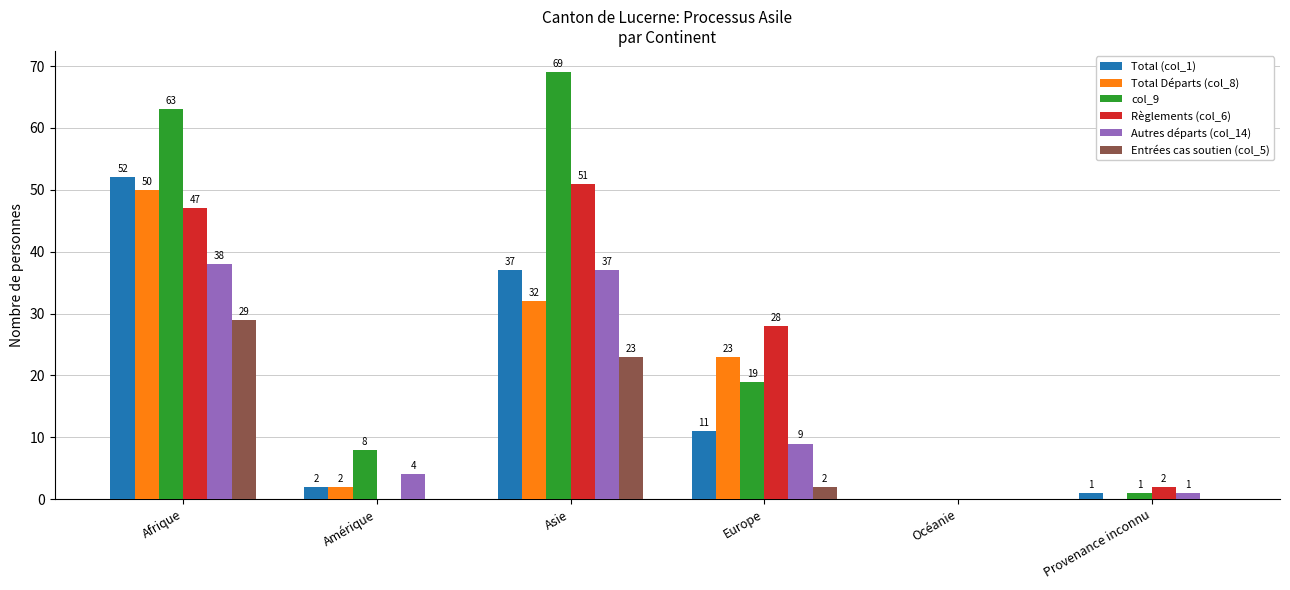

How many categories are shown in the chart?

6